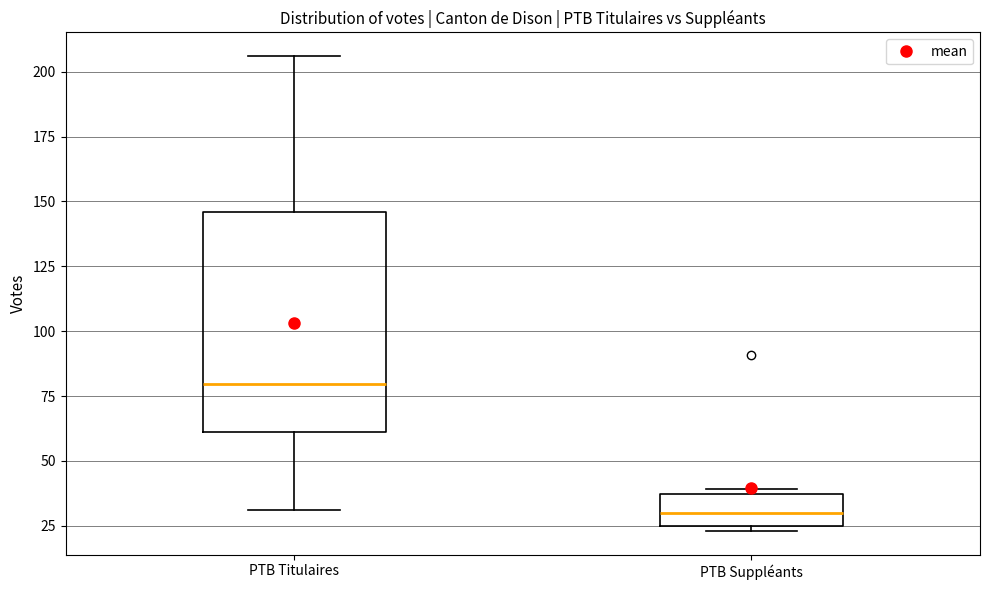

Which box's median line is the lowest?

PTB Suppléants